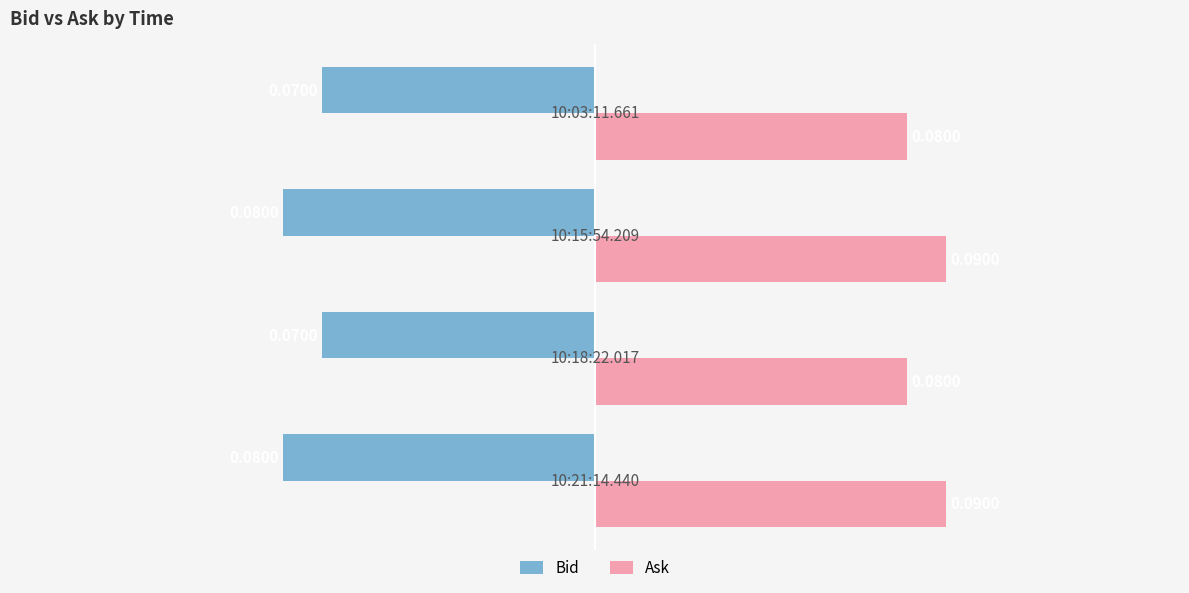

What is the sum of all Bid values?

-0.3